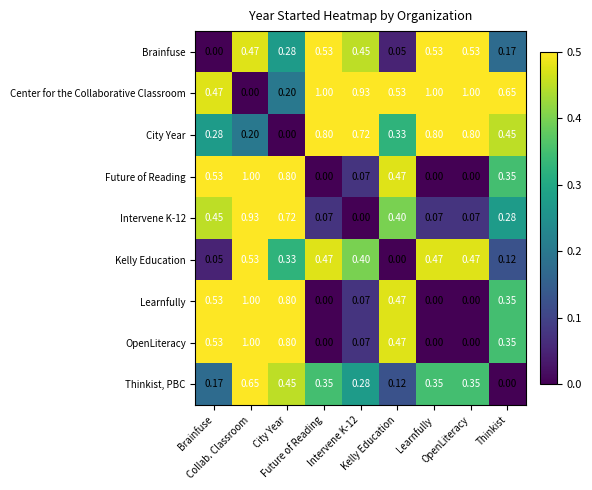

Which series has the largest total across all categories?

Center for the Collaborative Classroom